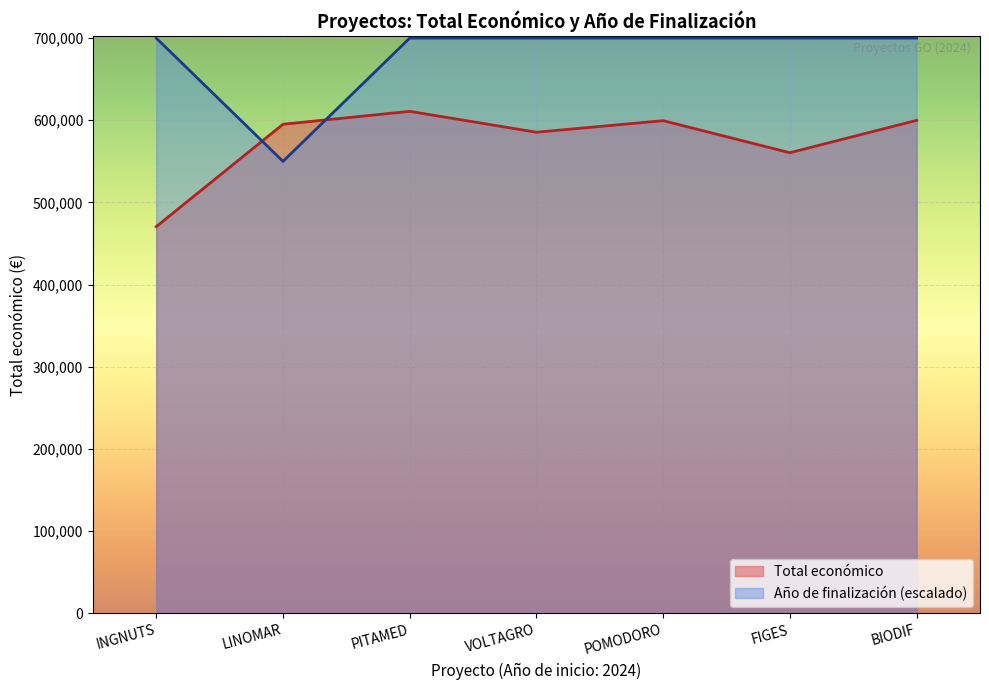

Read the Total económico value at BIODIF, to the nearest 50.

599950